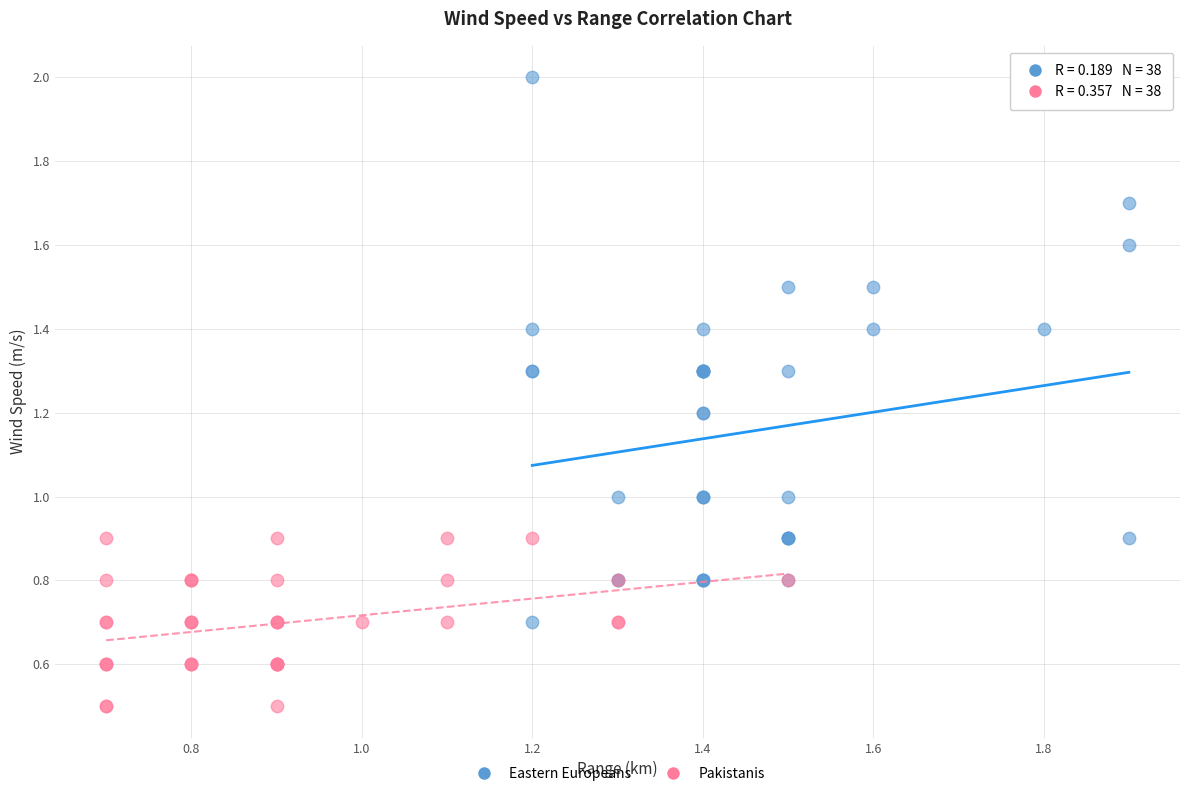

Which series contains the highest Y value?

Eastern Europeans